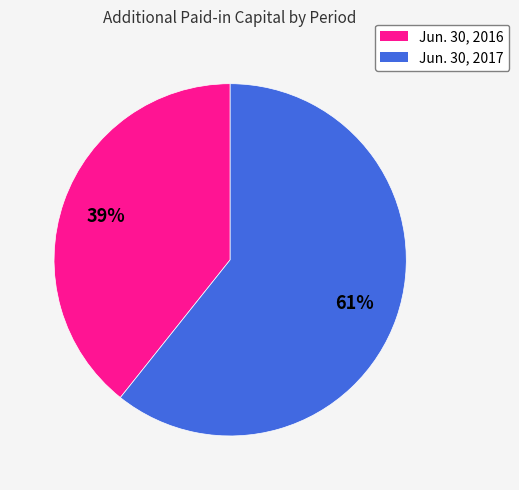

Which slice represents more than half of the pie?

Jun. 30, 2017